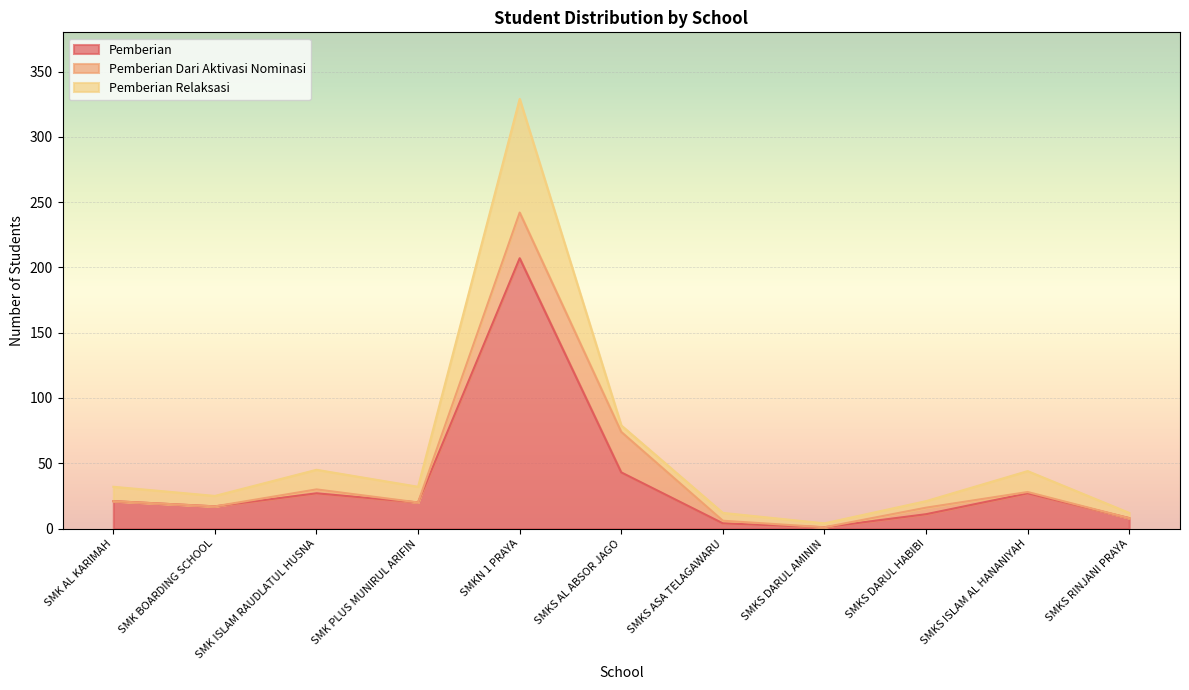

At which category is the sum across all series the highest?

SMKN 1 PRAYA